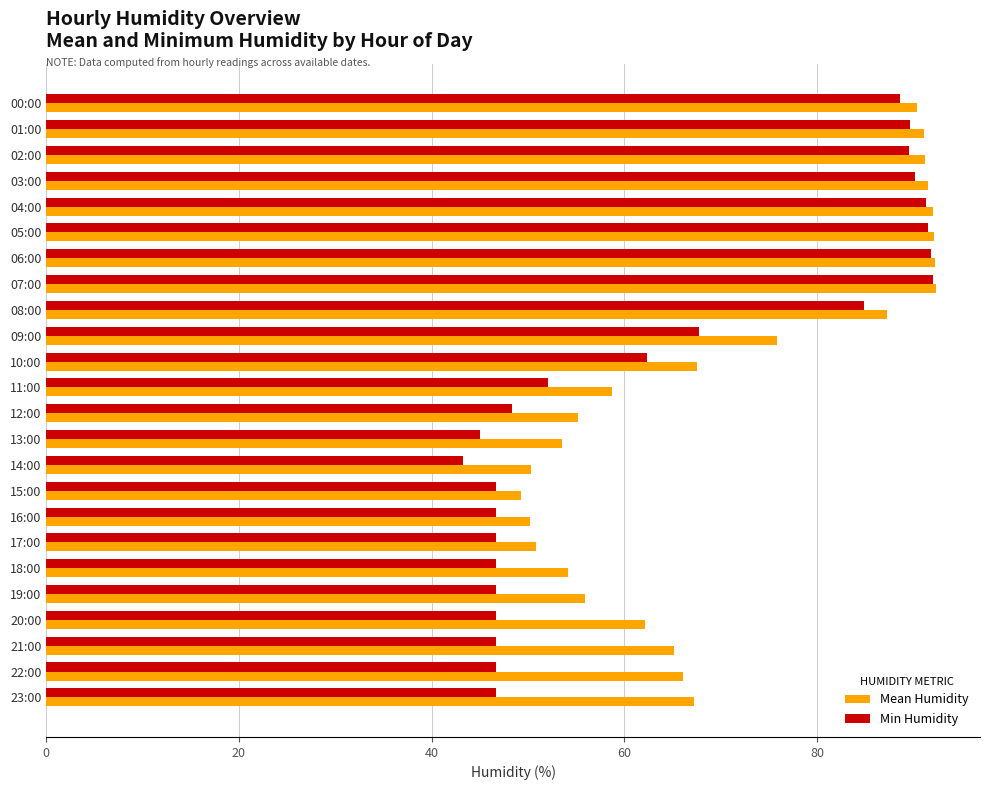

Count the number of categories in the chart.

24